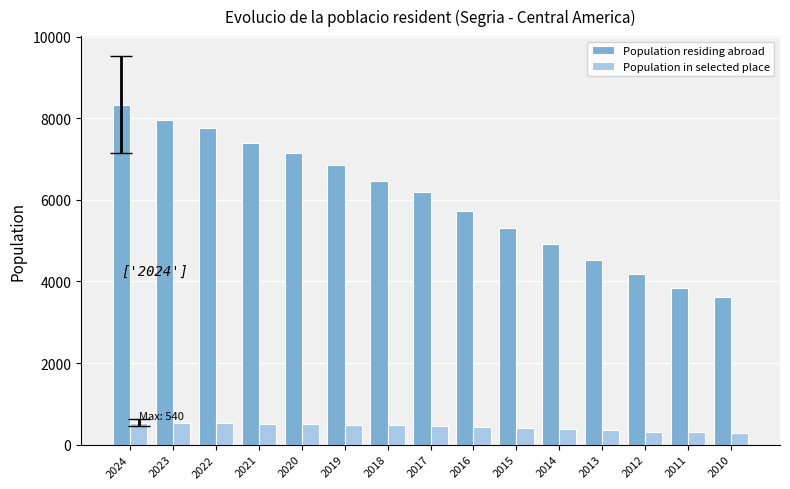

Rank the series by their average value, from highest to lowest.

Population residing abroad, Population in selected place